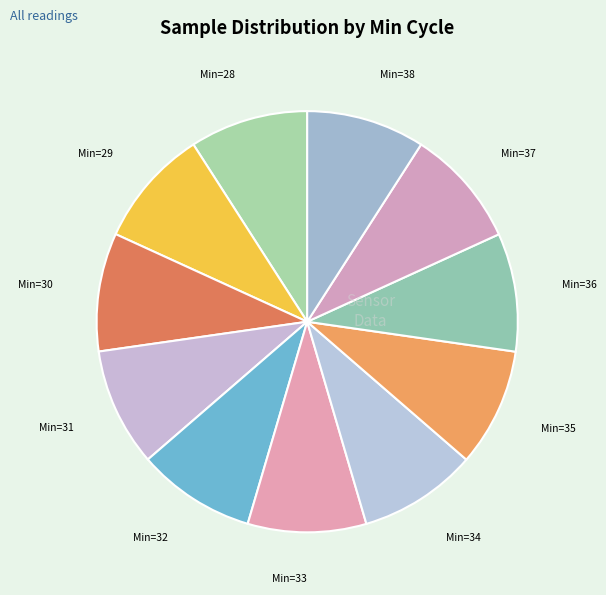

How many slices are in this pie chart?

11